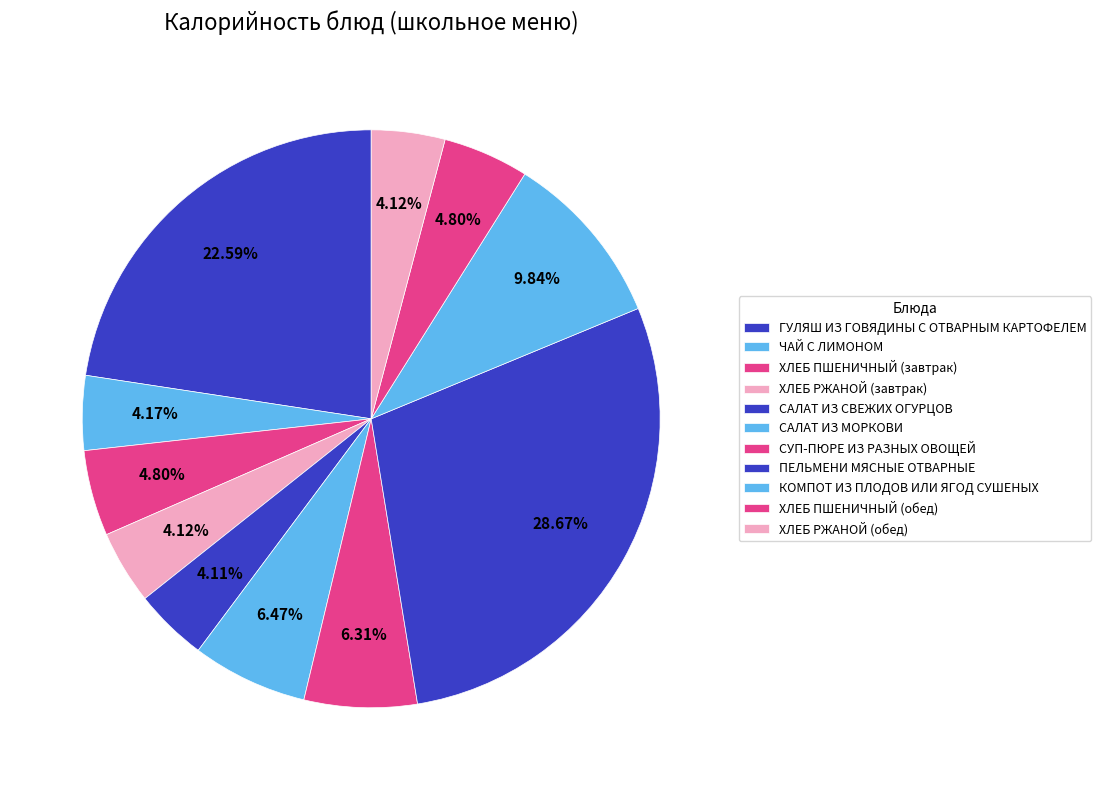

Which category has the smallest portion of the pie?

САЛАТ ИЗ СВЕЖИХ ОГУРЦОВ